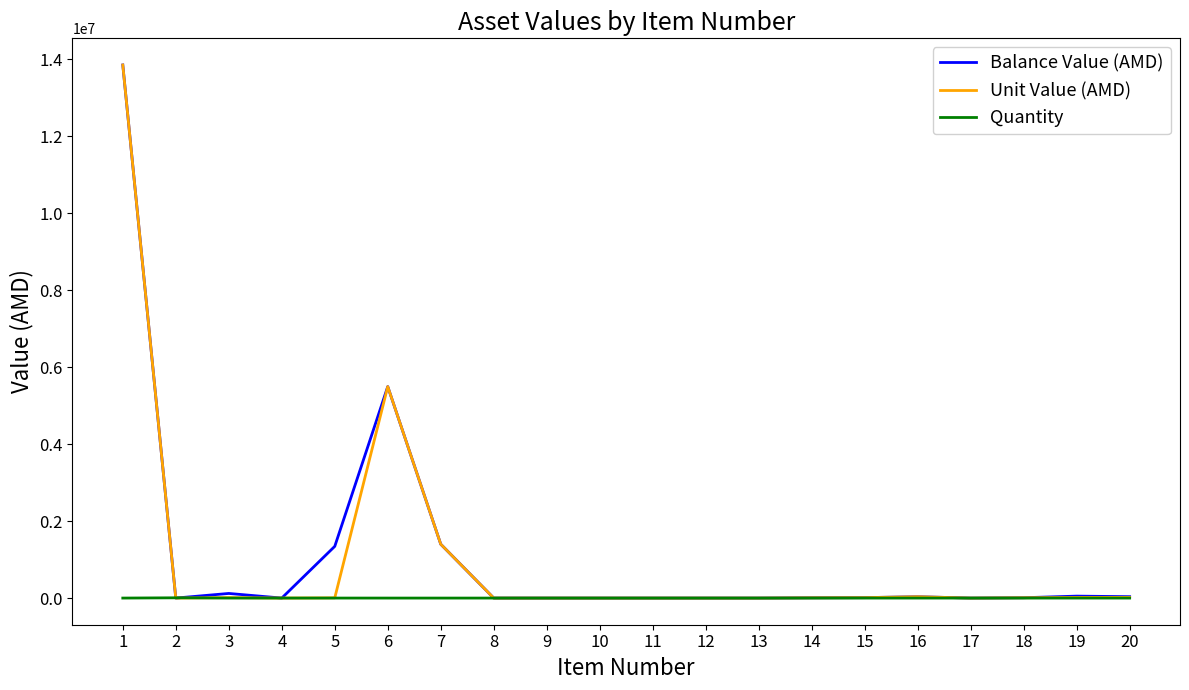

What is the maximum value shown in the chart?

13850345